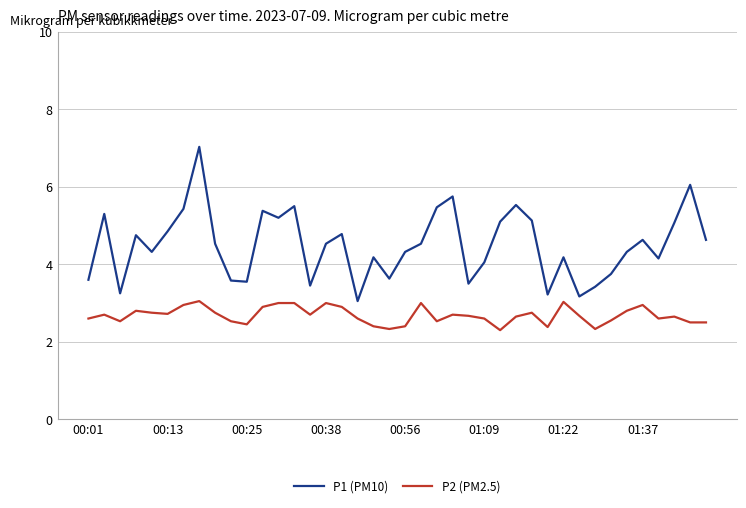

List the series in order of their peak value, highest first.

P1 (PM10), P2 (PM2.5)